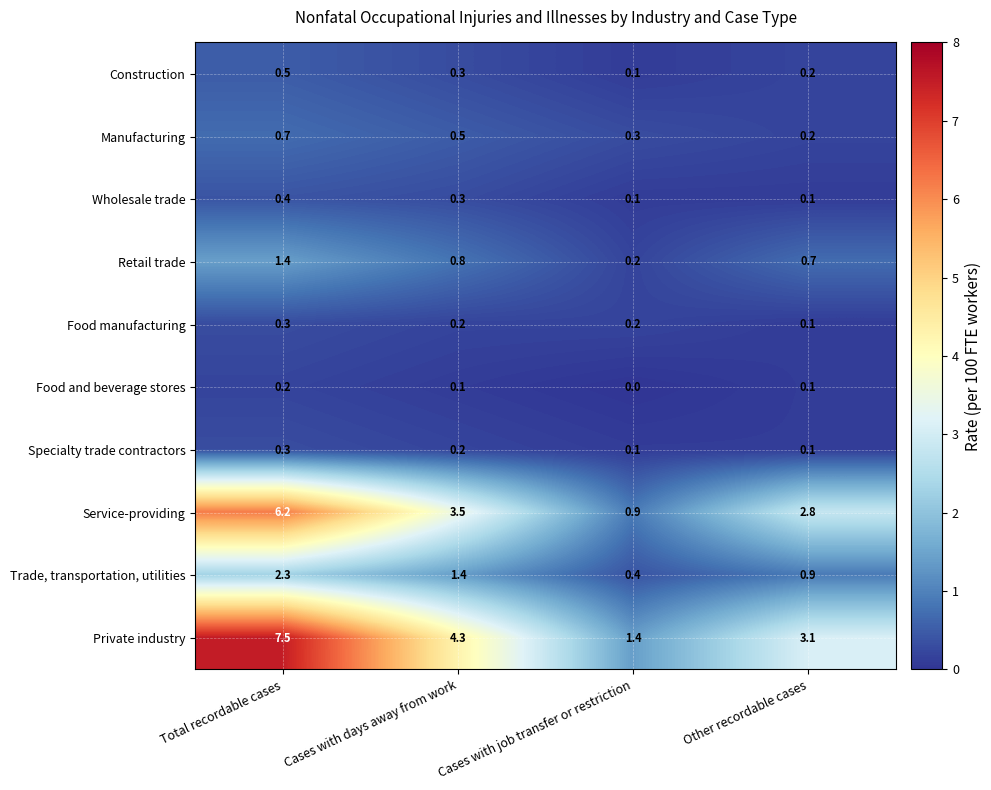

Is it true that Trade, transportation, utilities equals 4.0 at Total recordable cases?

False